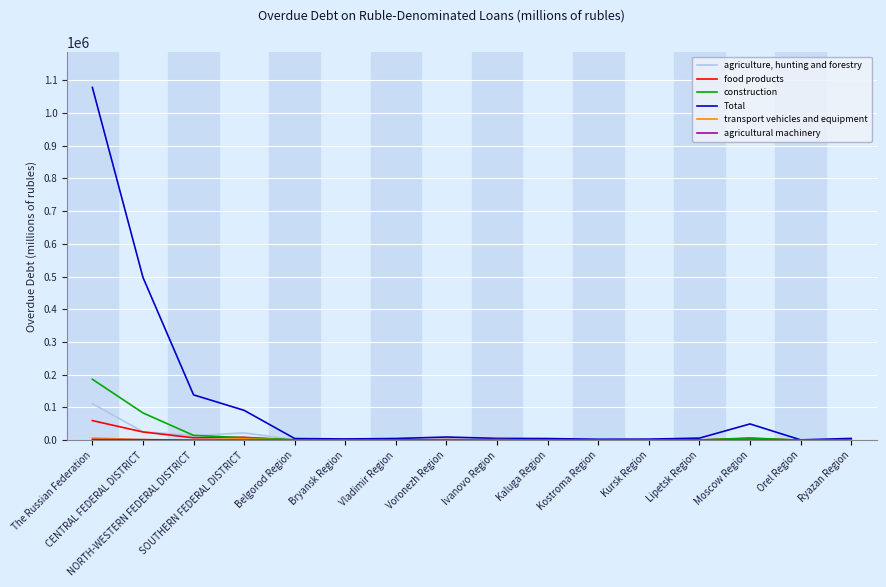

Which series has the widest spread of values?

Total